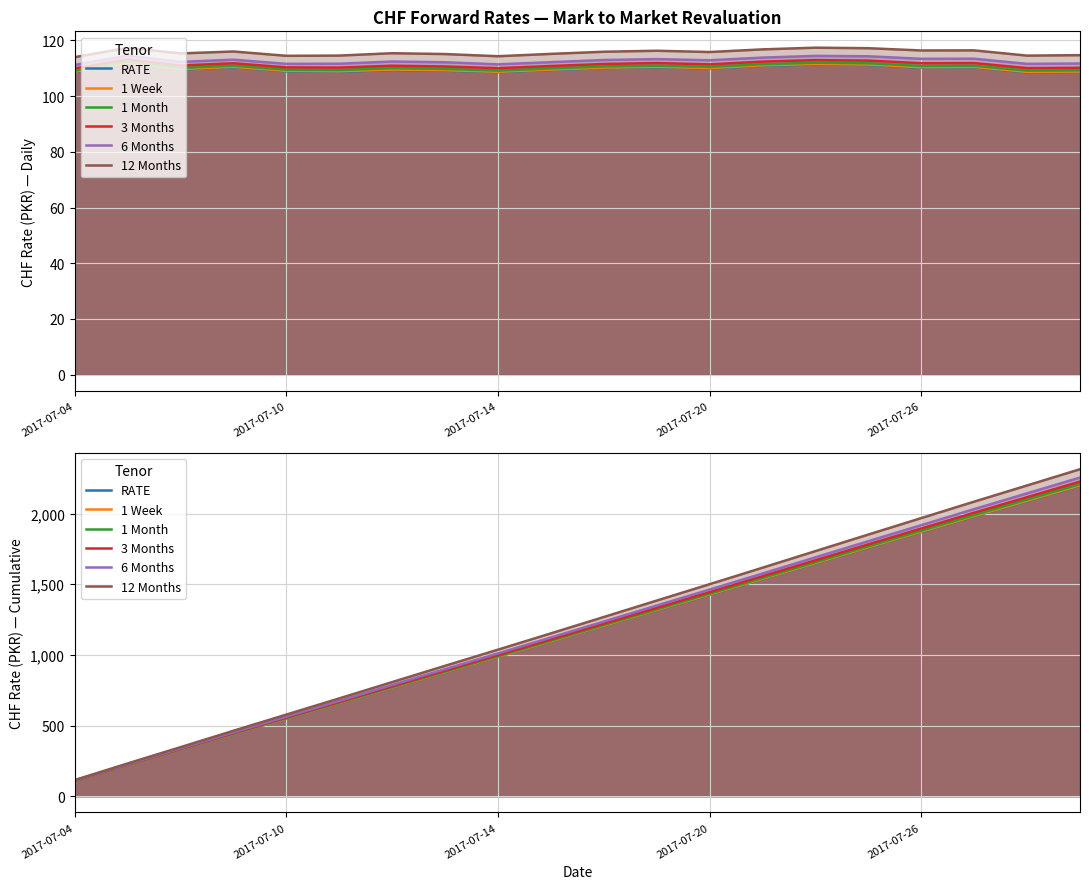

Reading left to right, transcribe all the data shown in this chart.

RATE: 108.7	220.5	330.1	440.5	549.5	658.2	767.6	876.8	985.5	1094.9	1205.0	1315.4	1425.3	1536.3	1647.7	1758.9	1869.2	1979.5	2088.2	2196.9
1 Week: 108.8	220.8	330.6	441.1	550.2	659.1	768.7	878.0	986.8	1096.4	1206.6	1317.2	1427.3	1538.3	1649.9	1761.3	1871.7	1982.2	2090.9	2199.8
1 Month: 109.2	221.6	331.7	442.7	552.2	661.6	771.6	881.4	990.6	1100.6	1211.3	1322.2	1432.8	1544.2	1656.3	1768.1	1879.0	1989.9	2099.1	2208.3
3 Months: 110.0	223.2	334.2	446.0	556.4	666.7	777.6	888.3	998.3	1109.2	1220.7	1332.6	1444.1	1556.5	1669.5	1782.2	1894.1	2006.0	2116.1	2226.2
6 Months: 111.2	225.8	338.1	451.2	562.8	674.4	786.9	899.1	1010.5	1122.7	1235.7	1349.0	1461.9	1575.8	1690.2	1804.6	1918.0	2031.5	2143.1	2254.8
12 Months: 114.0	231.4	346.8	462.8	577.3	691.9	807.3	922.4	1036.8	1152.0	1268.0	1384.3	1500.1	1616.9	1734.4	1851.6	1968.0	2084.5	2199.0	2313.8